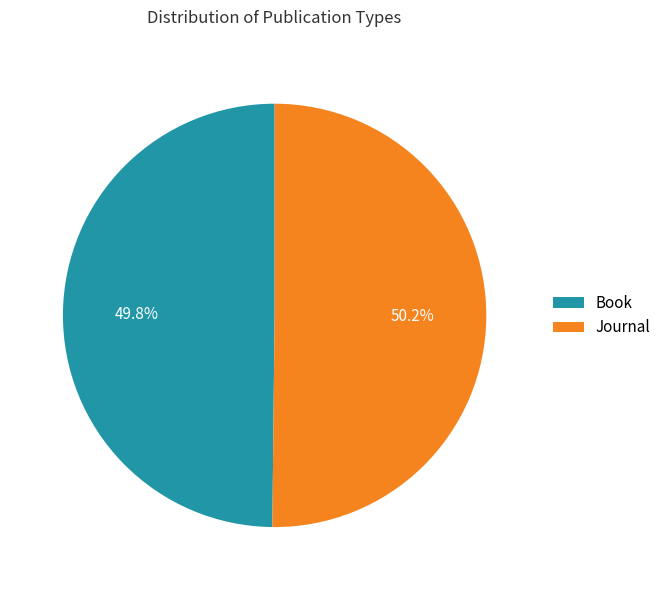

The Journal slice represents 38% of the pie. True or false?

False